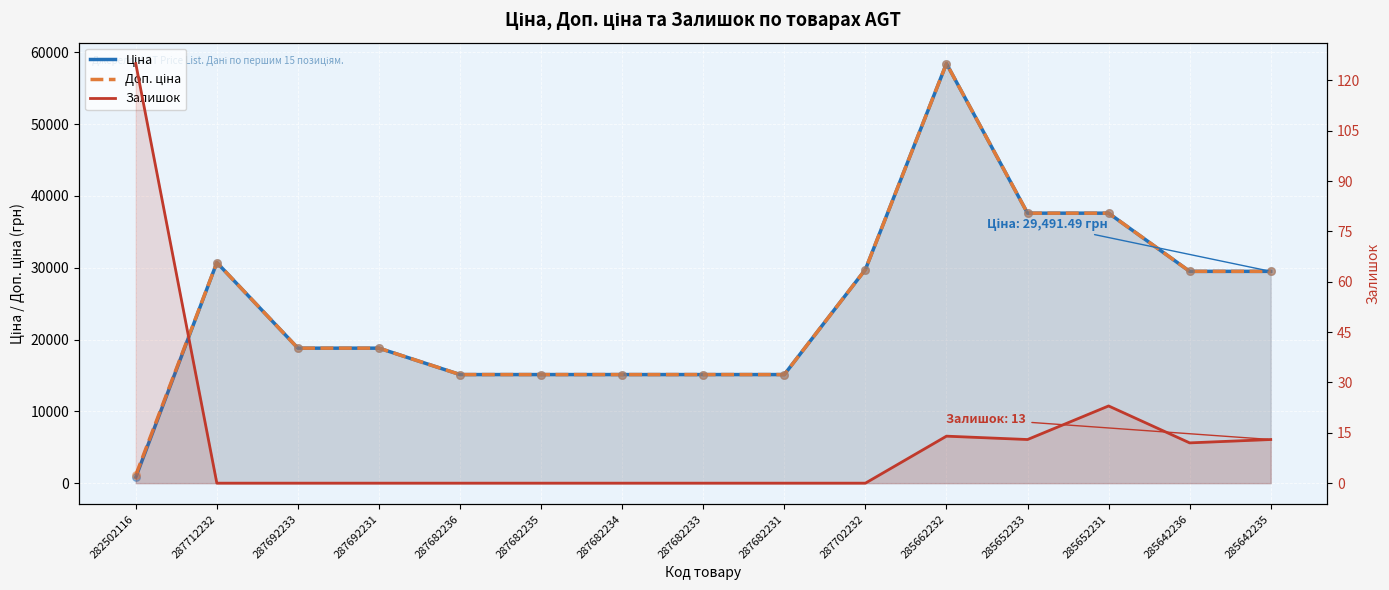

Which series contains the lowest Y value?

Залишок